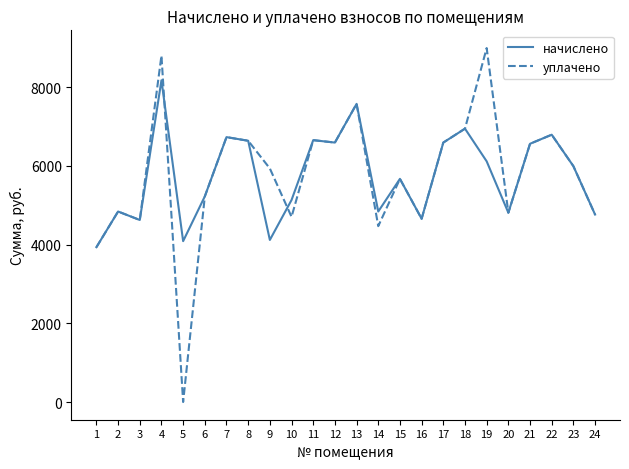

What is the maximum value for уплачено?

8990.5